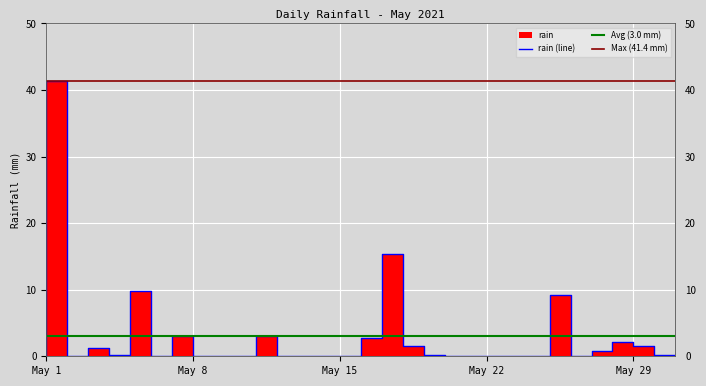

True or false: the data shows 0.0 at 2021-05-10.

True